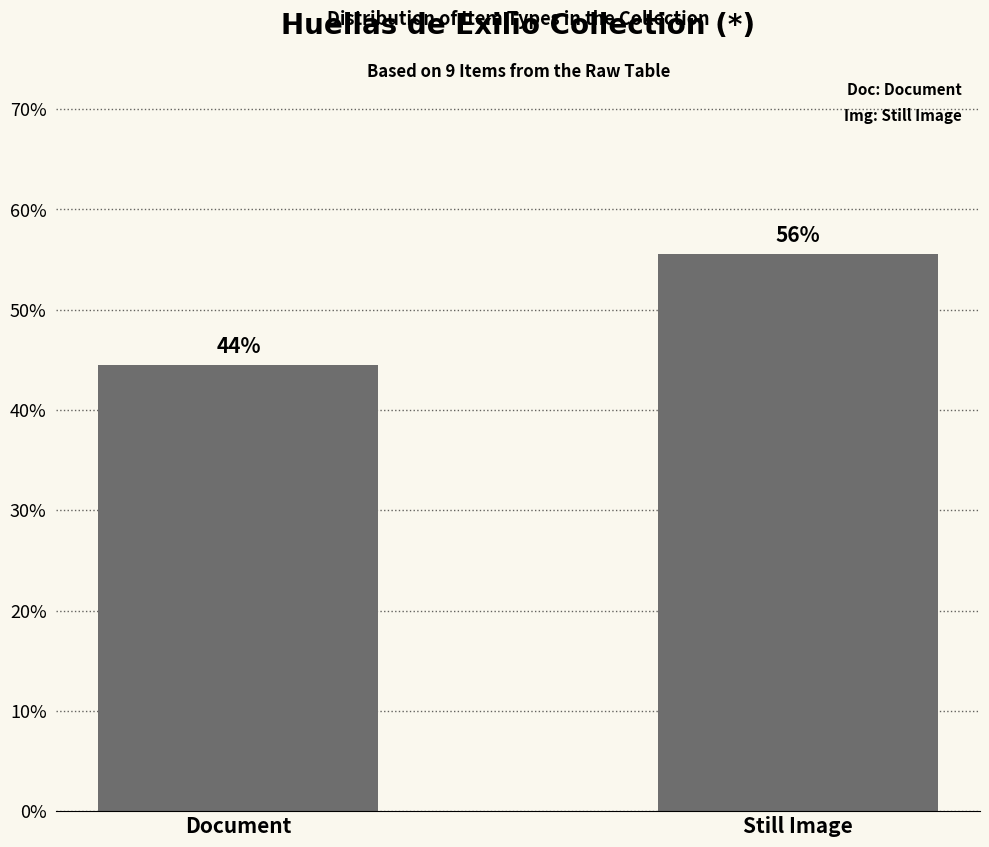

What is the average value?

50.0